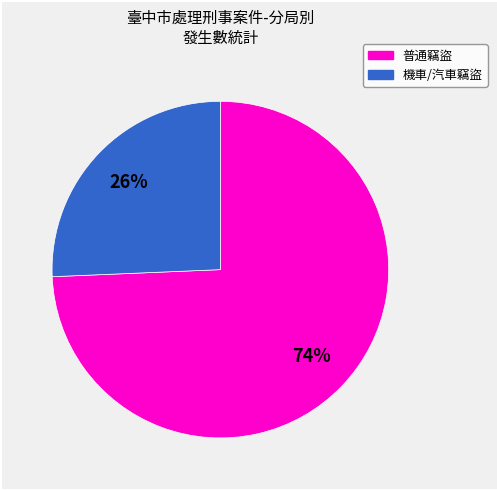

Does any single category account for the majority?

Yes